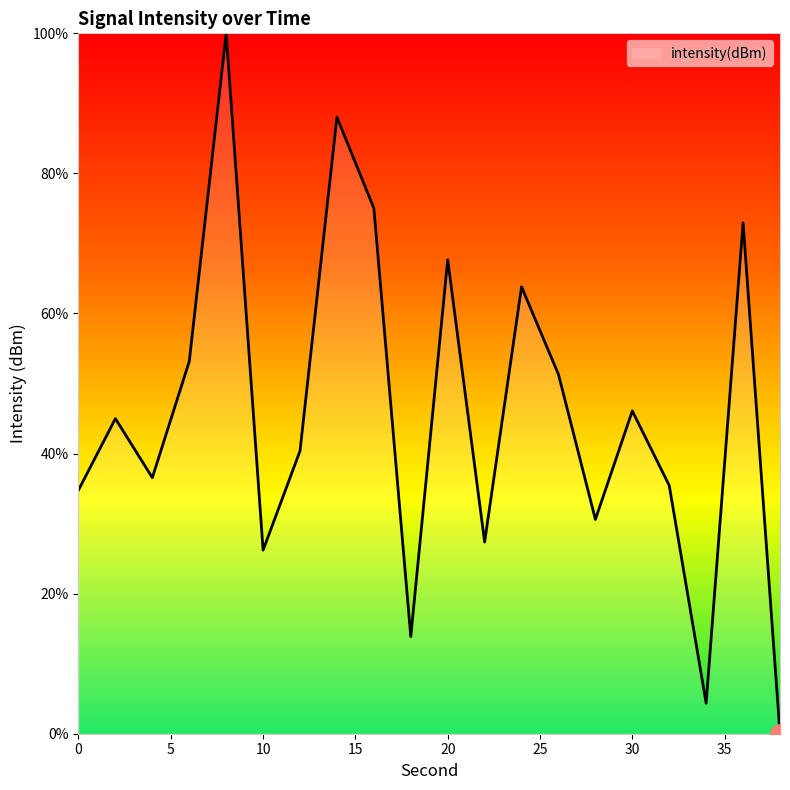

Reading left to right, transcribe all the data shown in this chart.

34.8	45.0	36.6	53.2	100.0	26.2	40.4	88.0	75.0	13.9	67.7	27.4	63.8	51.3	30.6	46.1	35.4	4.4	72.9	0.0